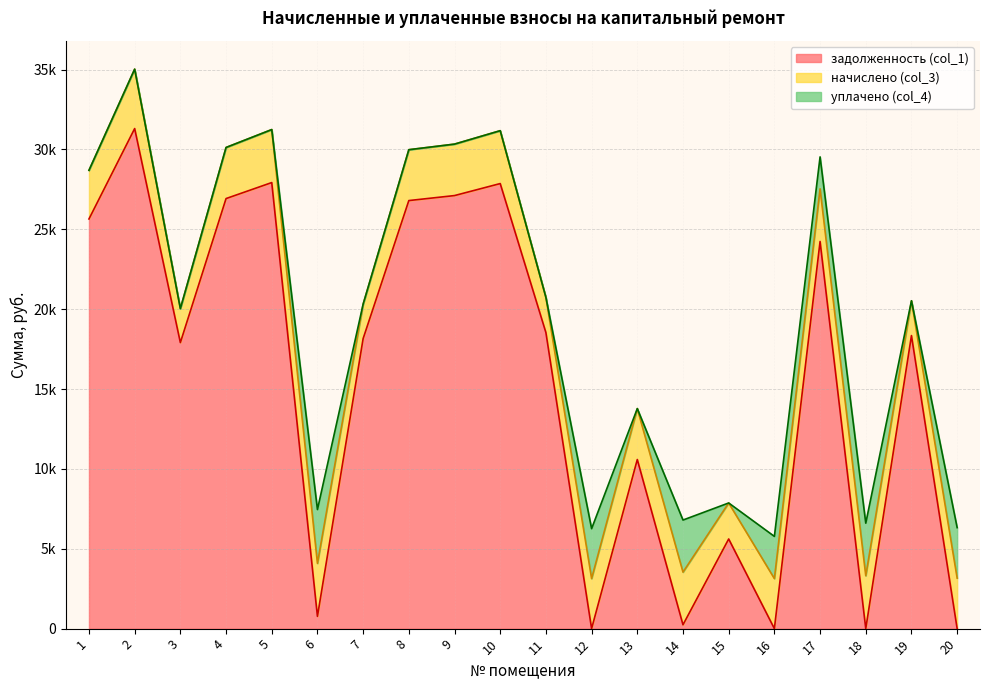

Is it true that уплачено (col_4) equals 0.0 at 7?

True